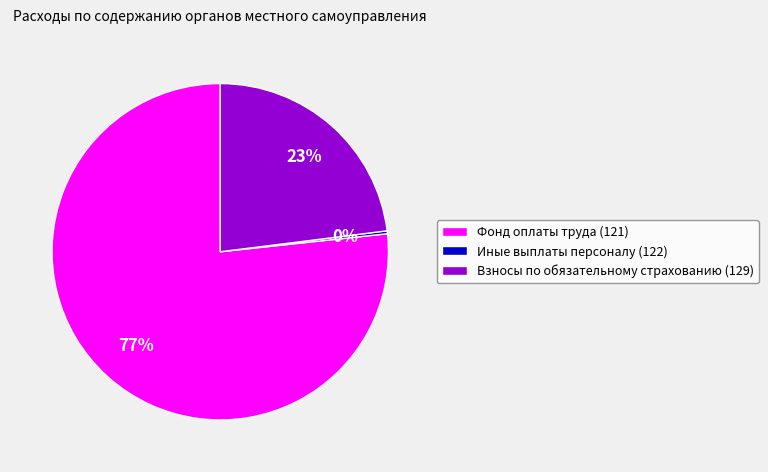

Combined, do Фонд оплаты труда (121) and Взносы по обязательному страхованию (129) account for over 50%?

Yes